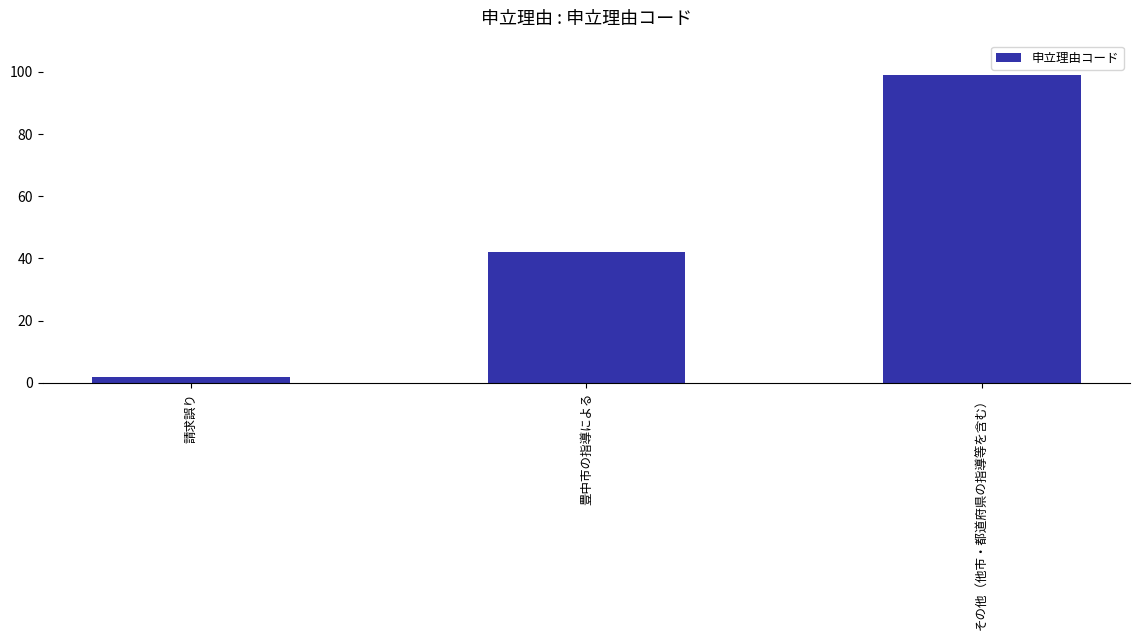

Reading left to right, what are all the values shown in this chart?

2	42	99